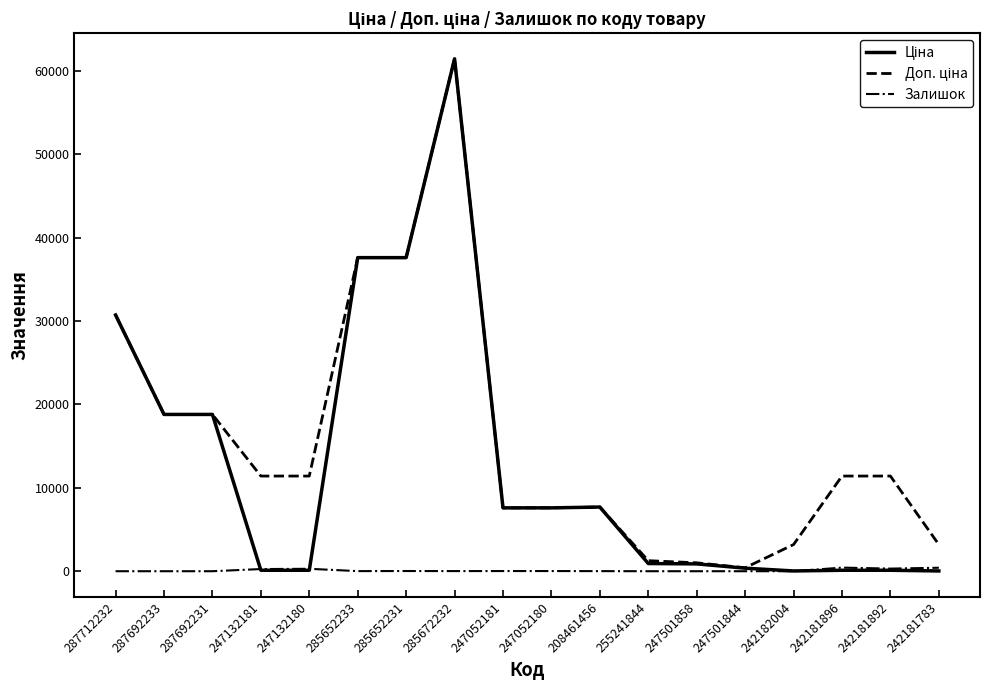

What position from the left is 287712232?

1